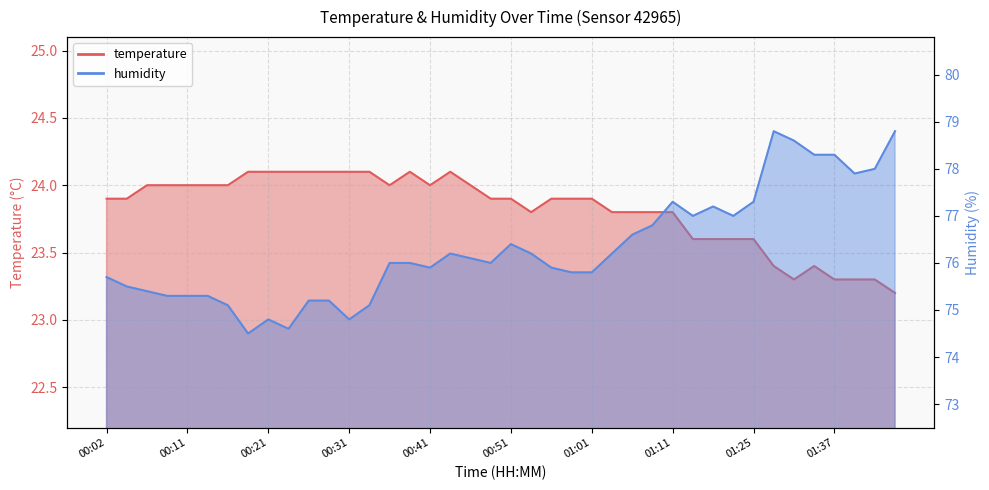

What is the total value across all series at 00:48?

99.9